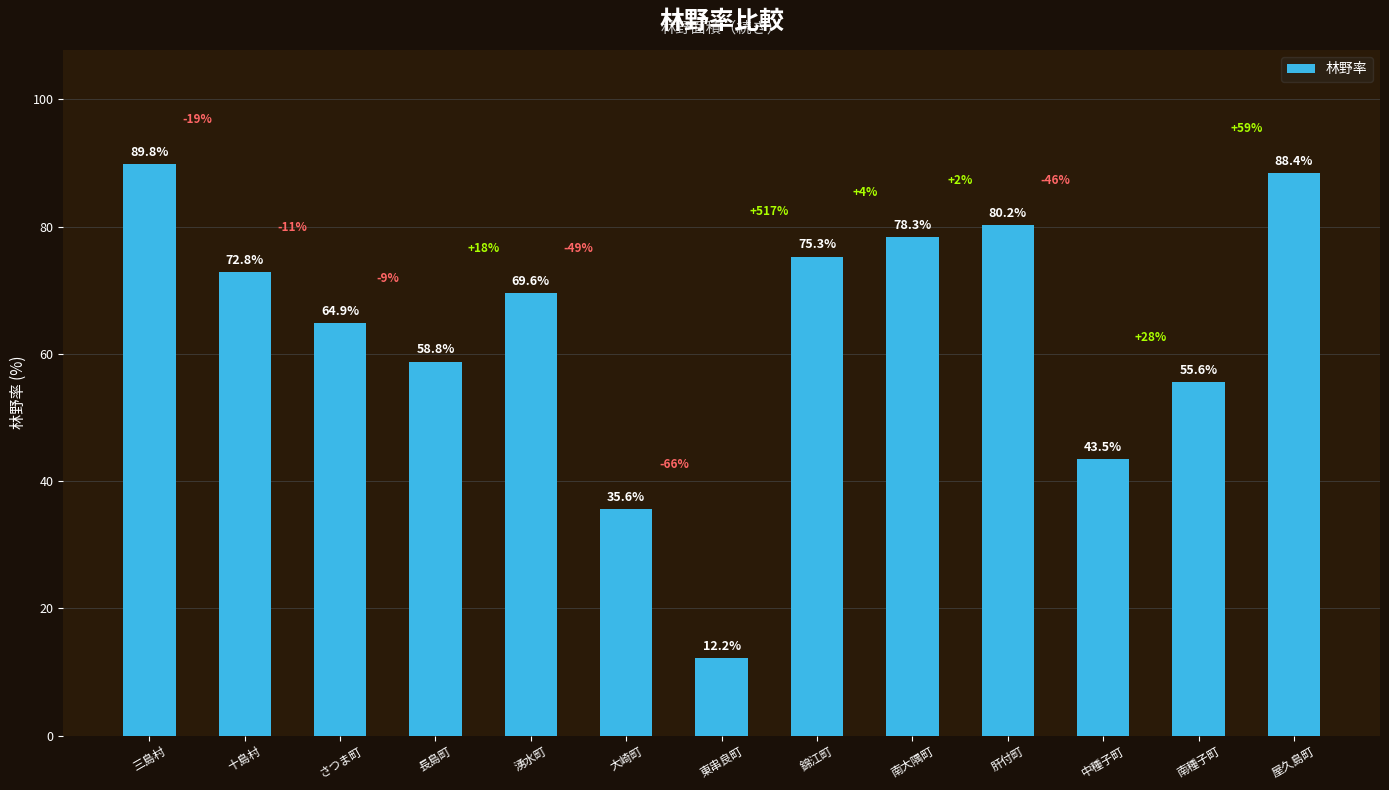

What is the value of the 13th bar from the left?

88.4